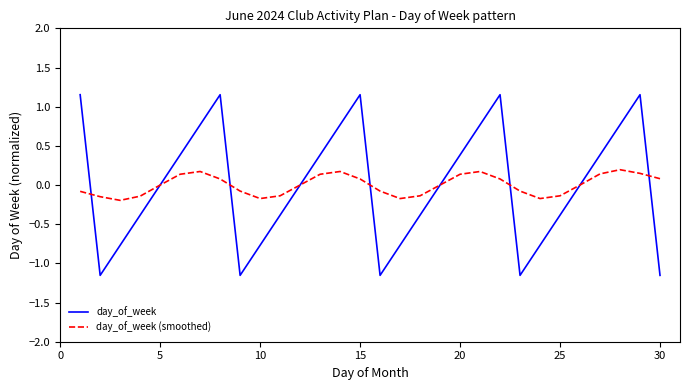

What is the difference between the second highest and second lowest values in the day_of_week series?

2.3